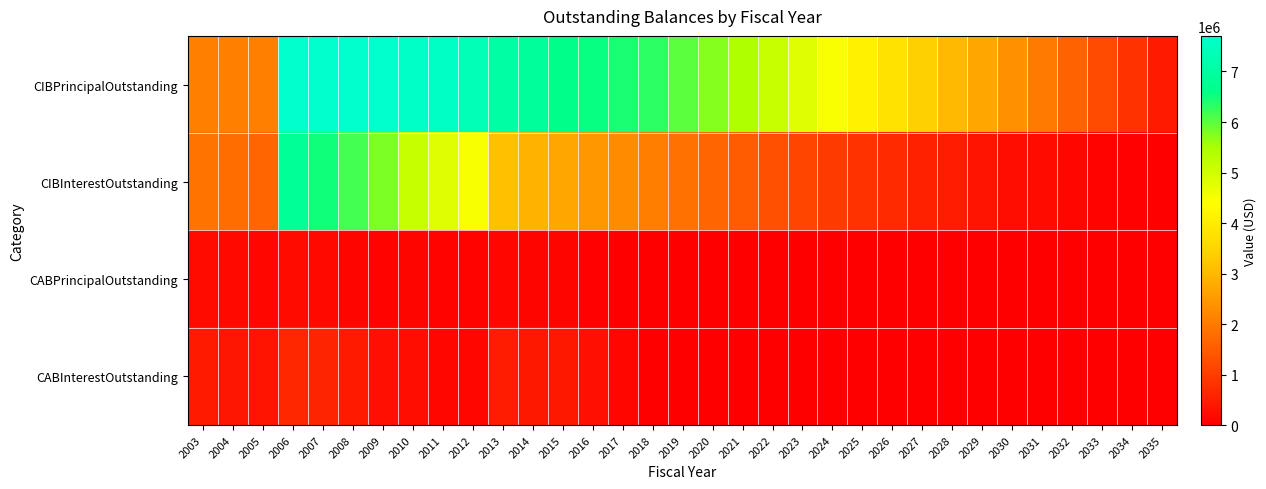

Between 2021 and 2024, which series saw the biggest shift?

CIBPrincipalOutstanding